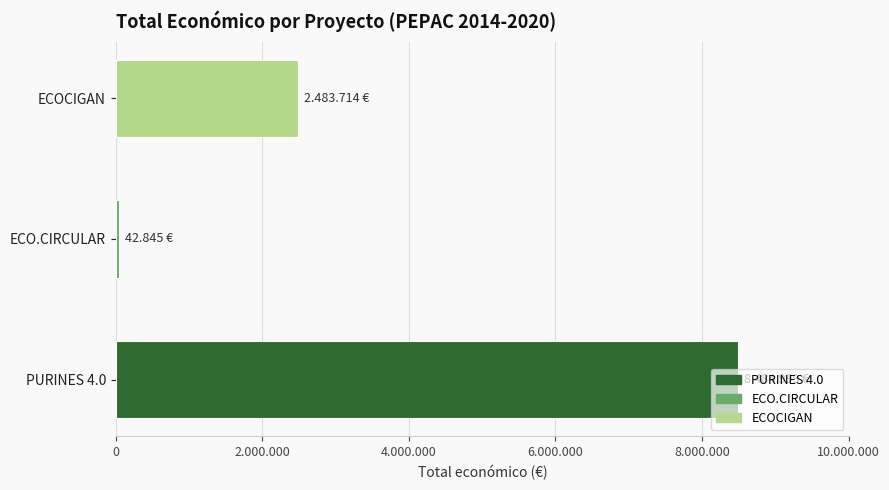

What is the difference between the second highest and minimum values?

2440869